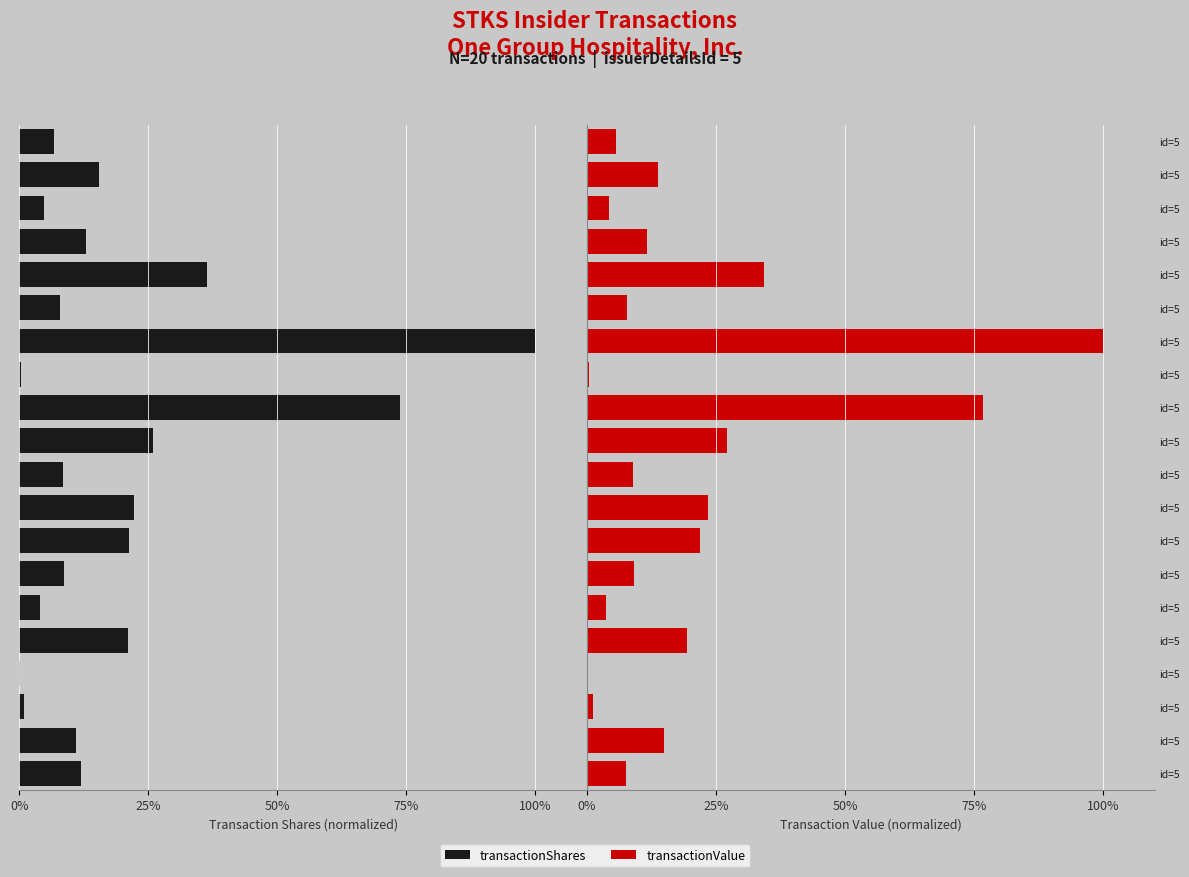

Is it true that transactionValue equals 8.3 at id=5?

False